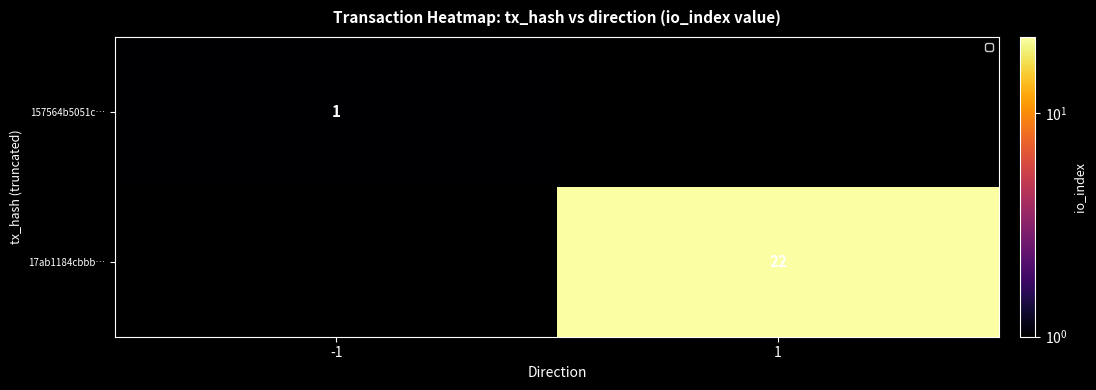

Is the value of 17ab1184cbbb… at 1 greater than the value of 157564b5051c… at -1?

Yes